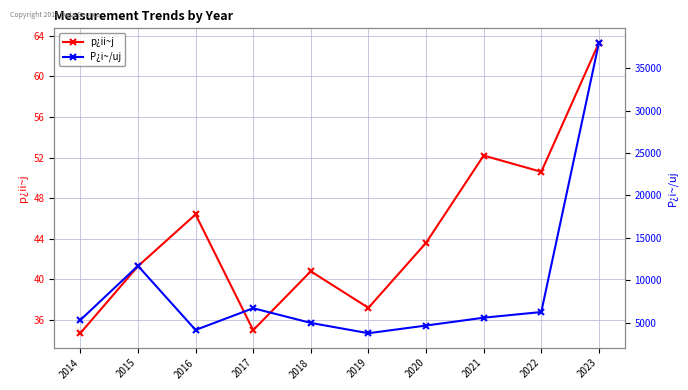

Reading left to right, what are all the values shown in this chart?

p¿ii~j: 34.7	41.3	46.4	35.0	40.8	37.2	43.6	52.2	50.6	63.3
P¿i~/uj: 5300.0	11700.0	4133.3	6700.0	4966.7	3750.0	4655.6	5580.0	6250.0	38000.0